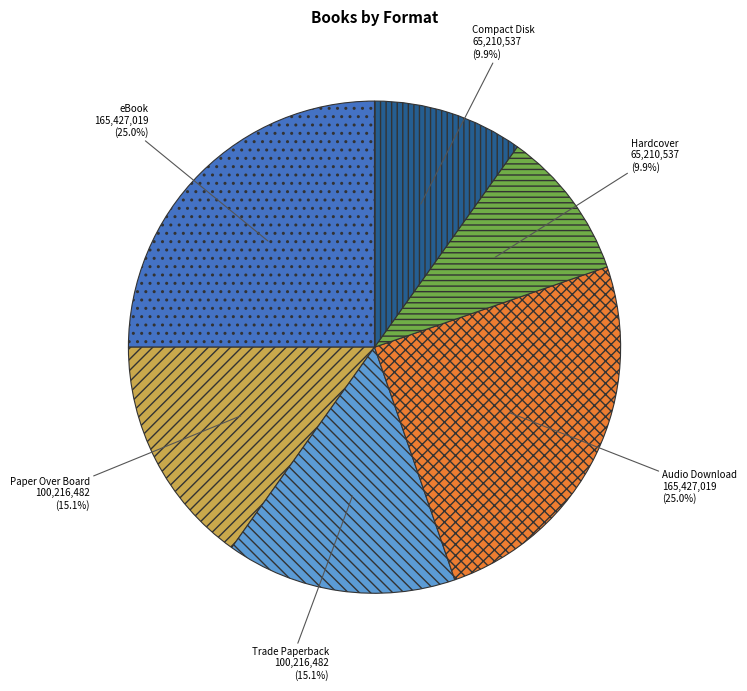

Do Paper Over Board and Trade Paperback together represent more than half of the pie?

No